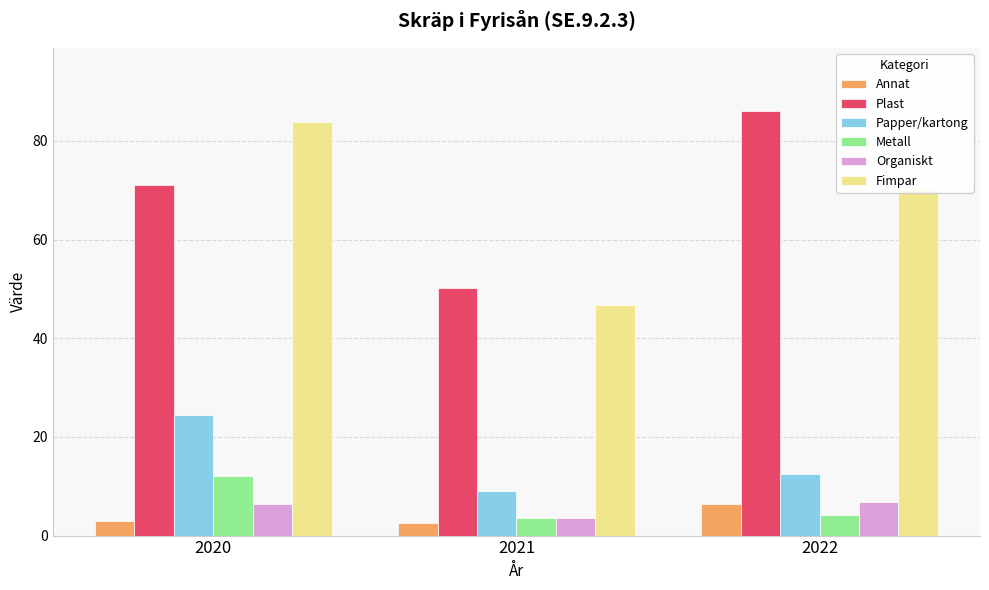

Which category has the lowest value in the Papper/kartong series?

2021